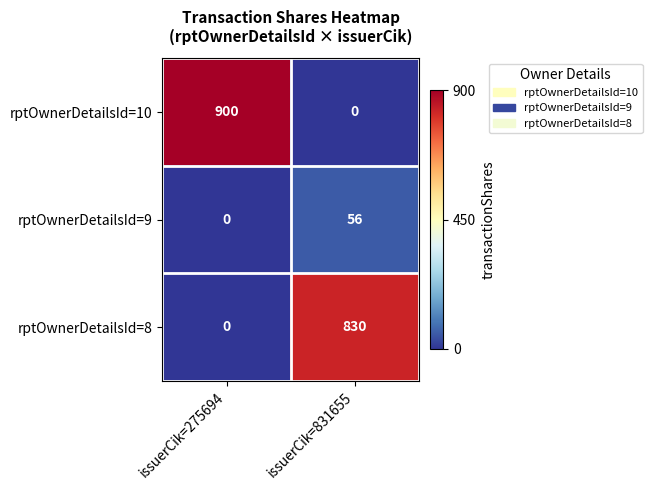

At which category is the sum across all series the highest?

issuerCik=275694